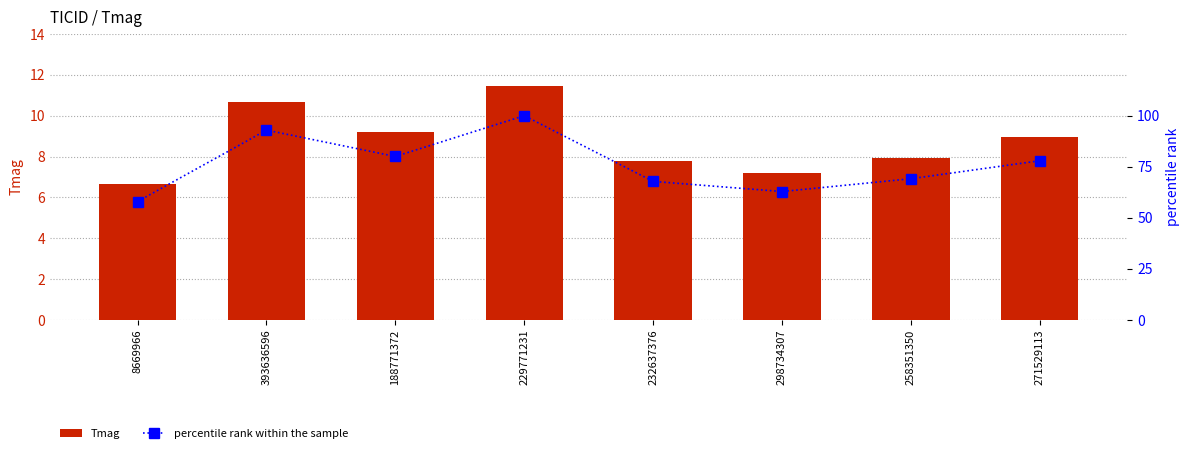

Which has a higher value, 8669966 or 271529113?

271529113